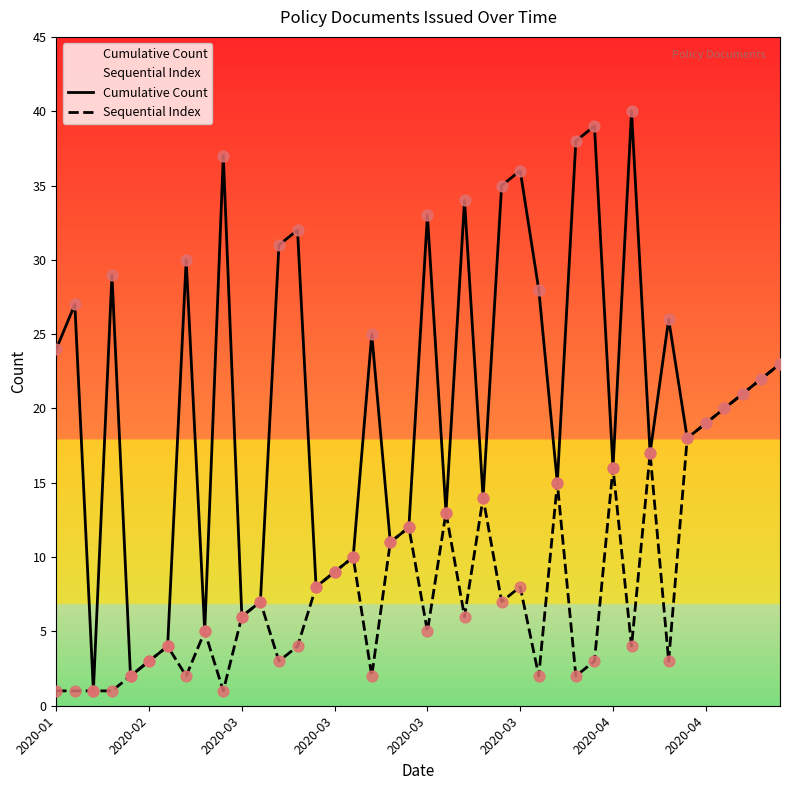

At which category is the sum across all series the highest?

39